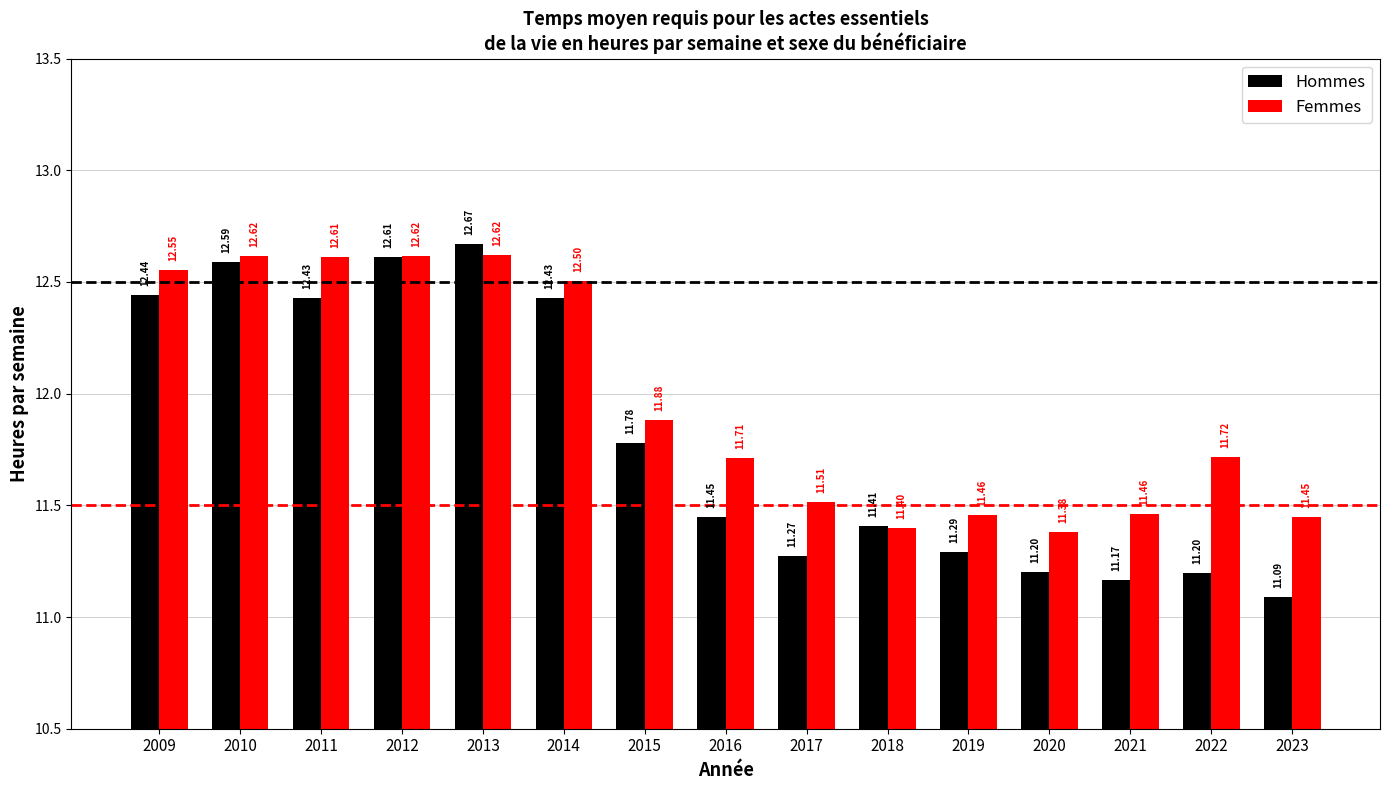

Is the value of Hommes at 2010 greater than the value of Femmes at 2010?

No